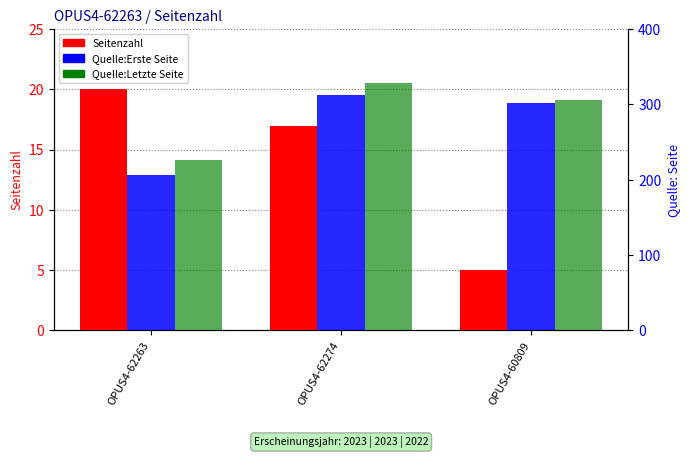

Does the chart contain any negative values?

No